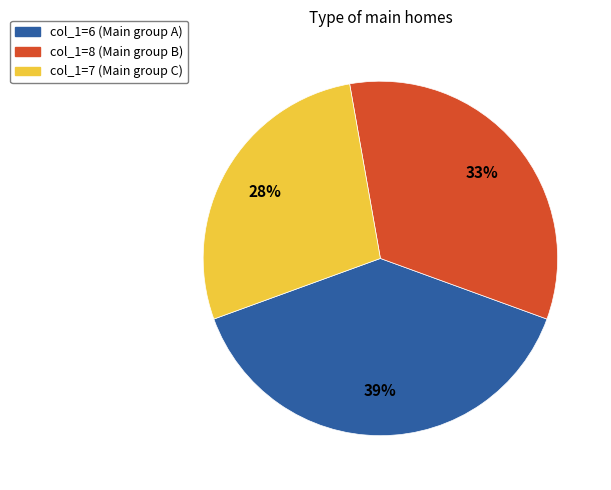

Count the number of slices in the pie.

3